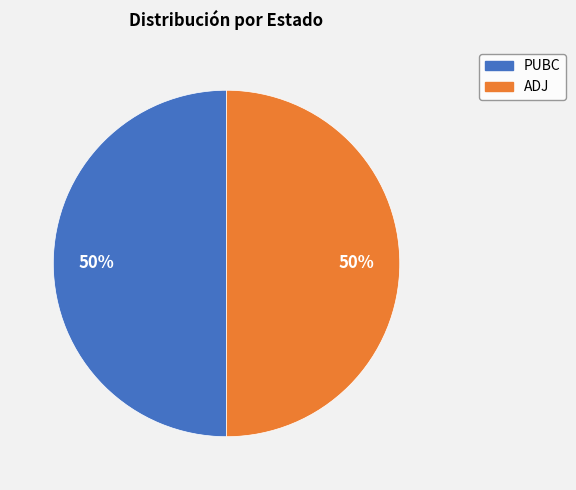

How many segments does this pie chart have?

2